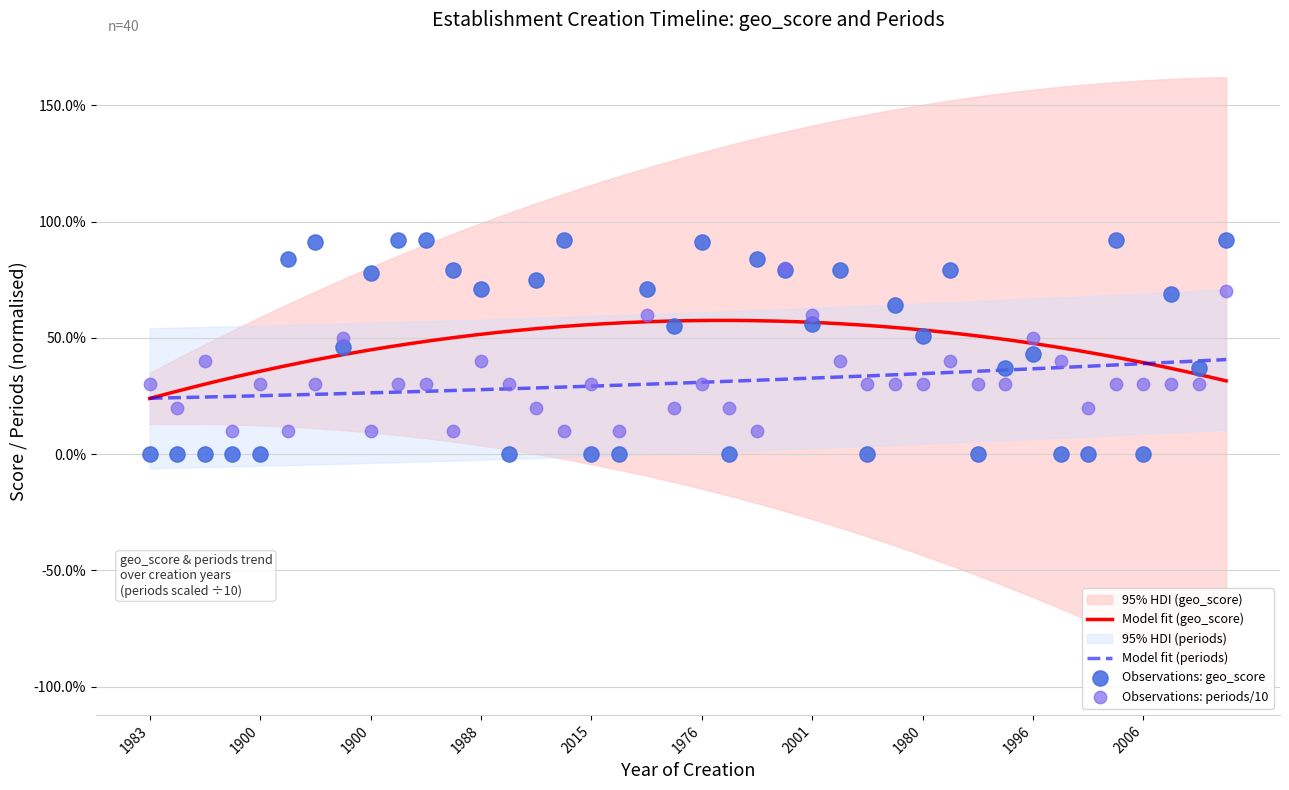

Which series contains the lowest Y value?

geo_score